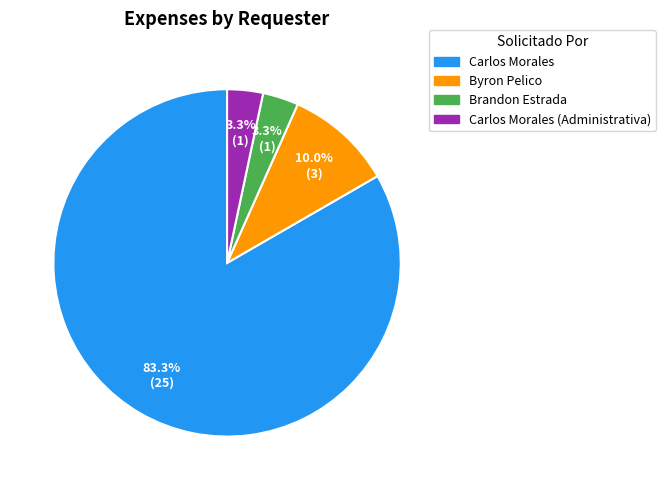

Between Byron Pelico and Carlos Morales (Administrativa), which is larger?

Byron Pelico